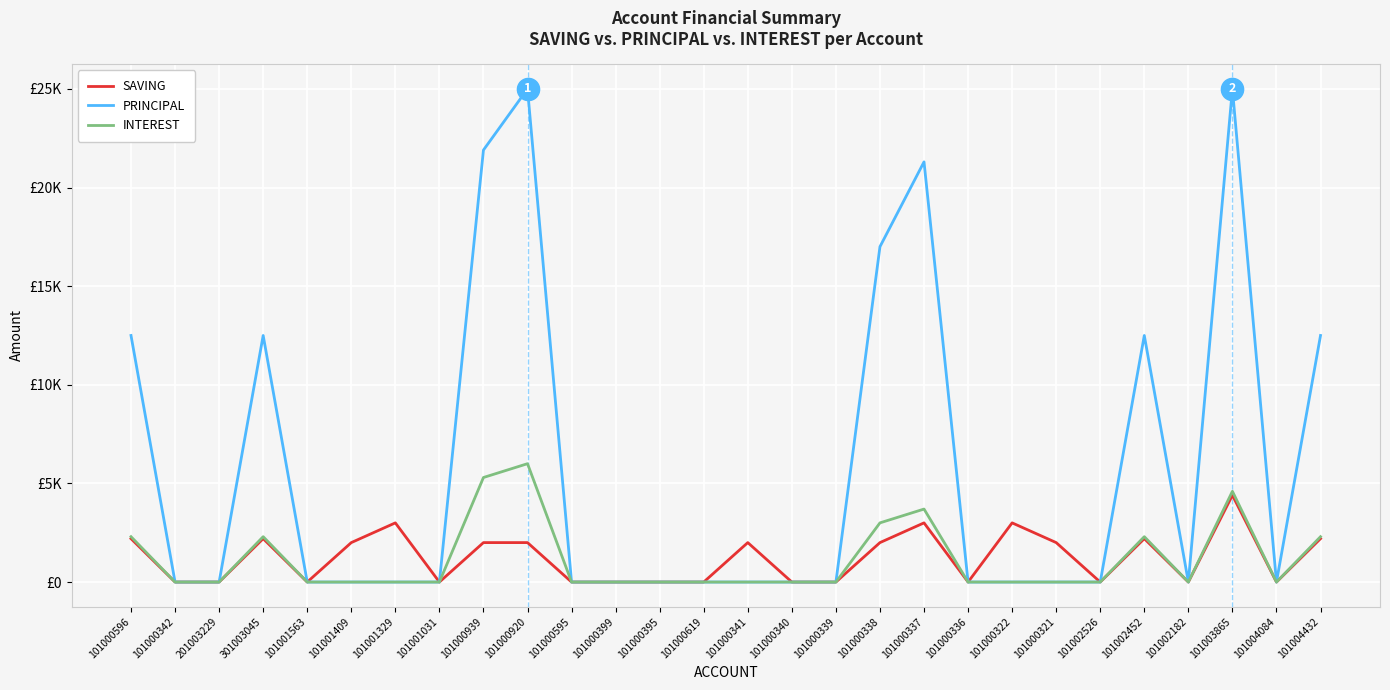

What position from the right is 101002526?

6